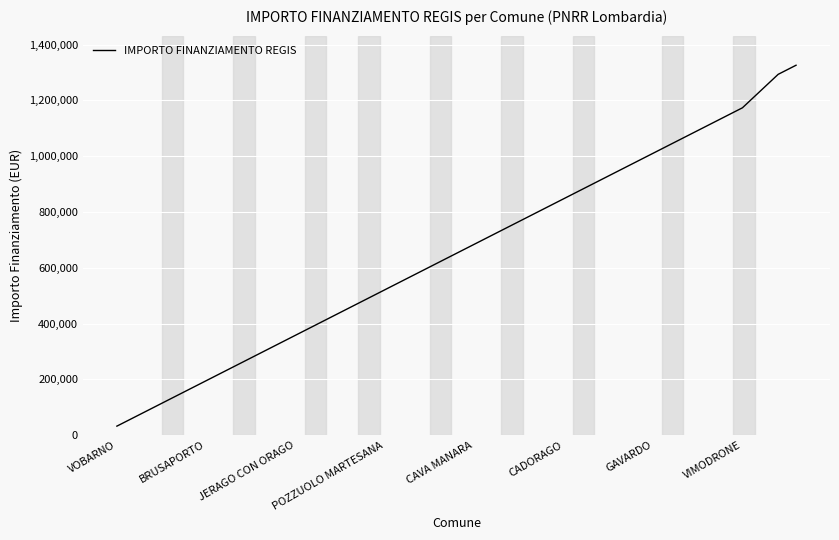

What is the greatest value displayed?

1325725